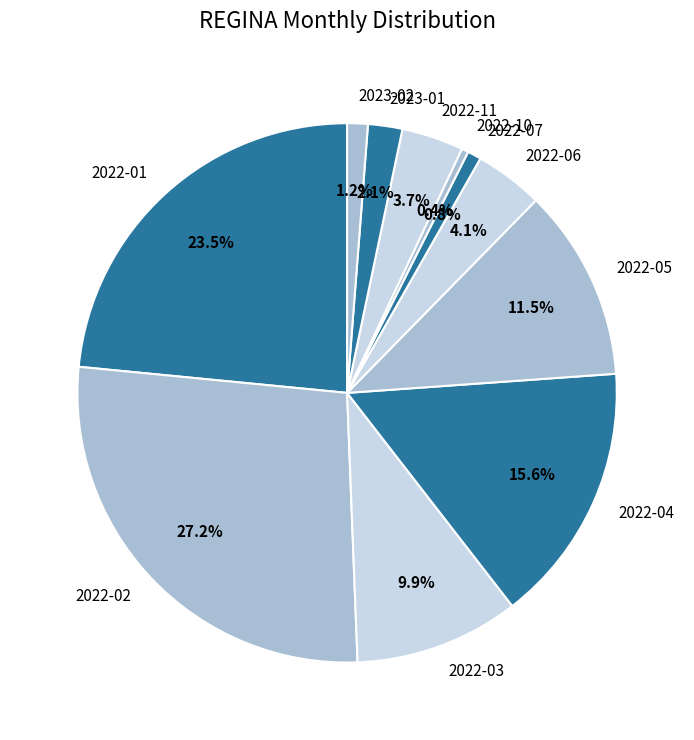

To the nearest percent, what portion does 2022-02 represent?

27%